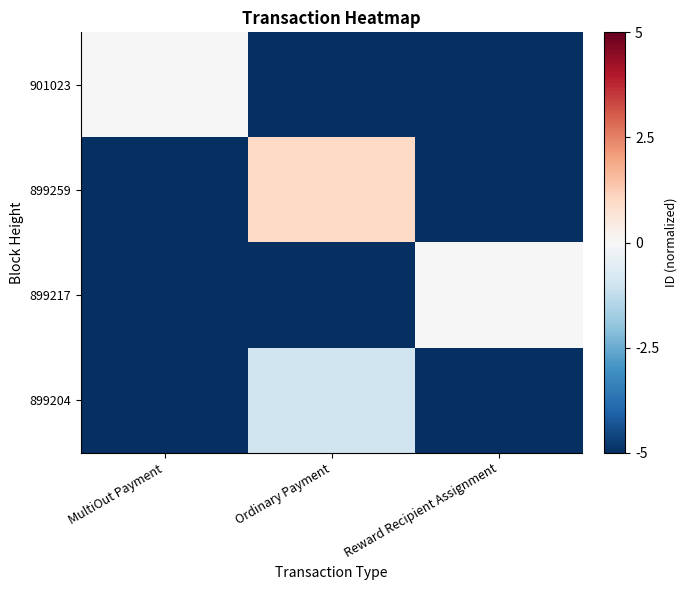

Which series has the largest total across all categories?

899259